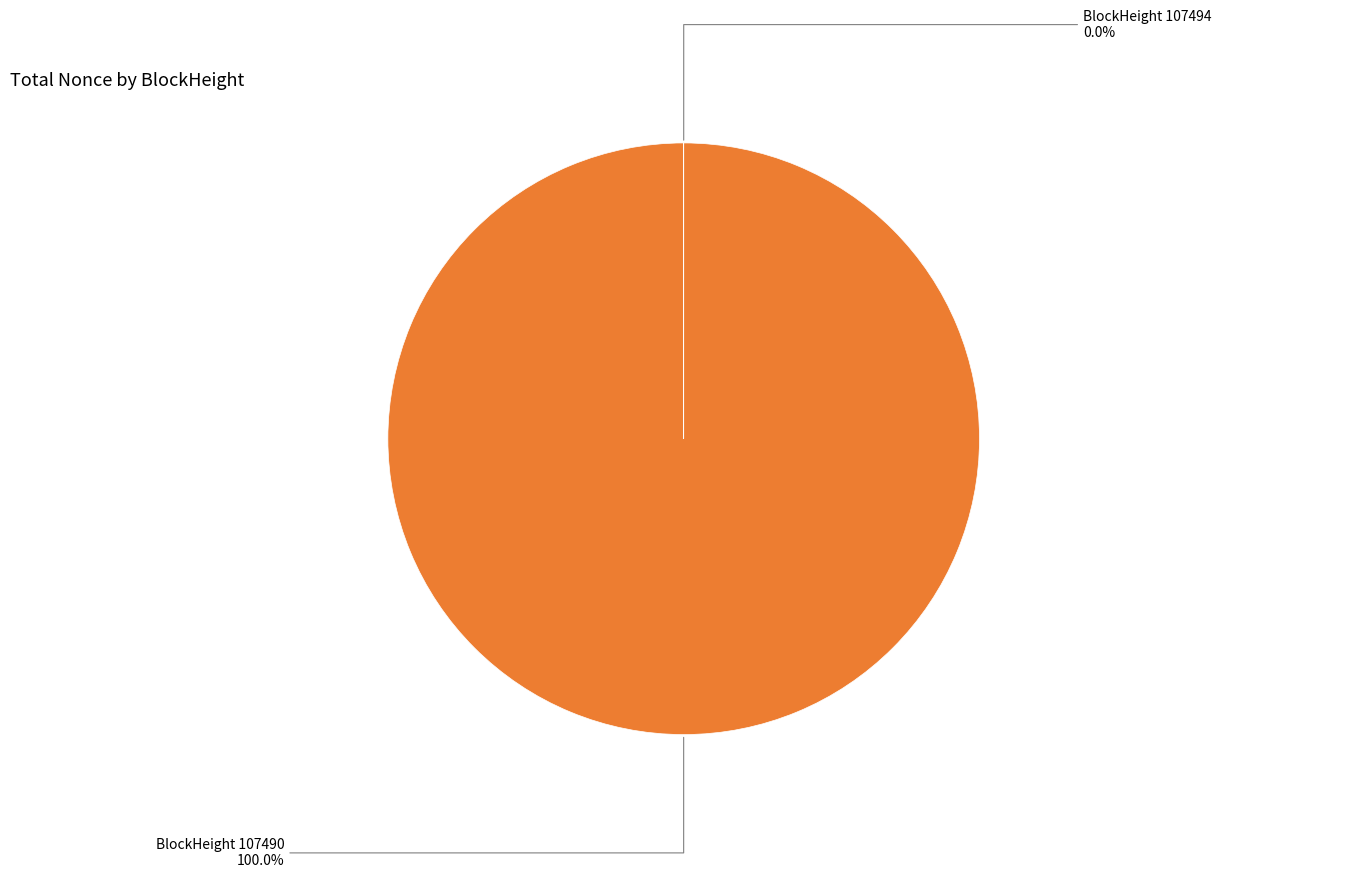

Which category accounts for the majority?

BlockHeight 107490